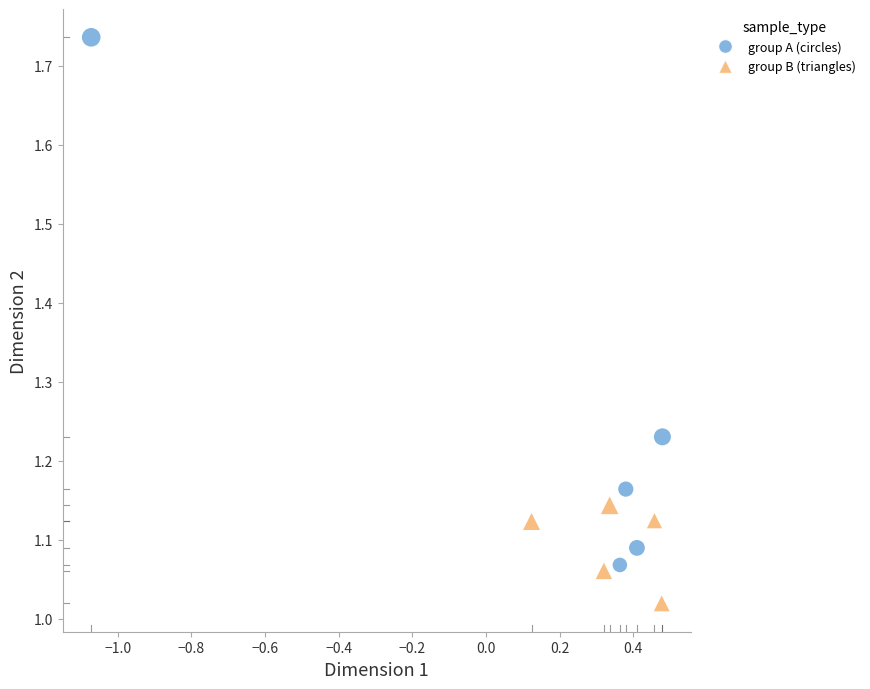

Which series reaches the maximum Y coordinate?

group A (circles)